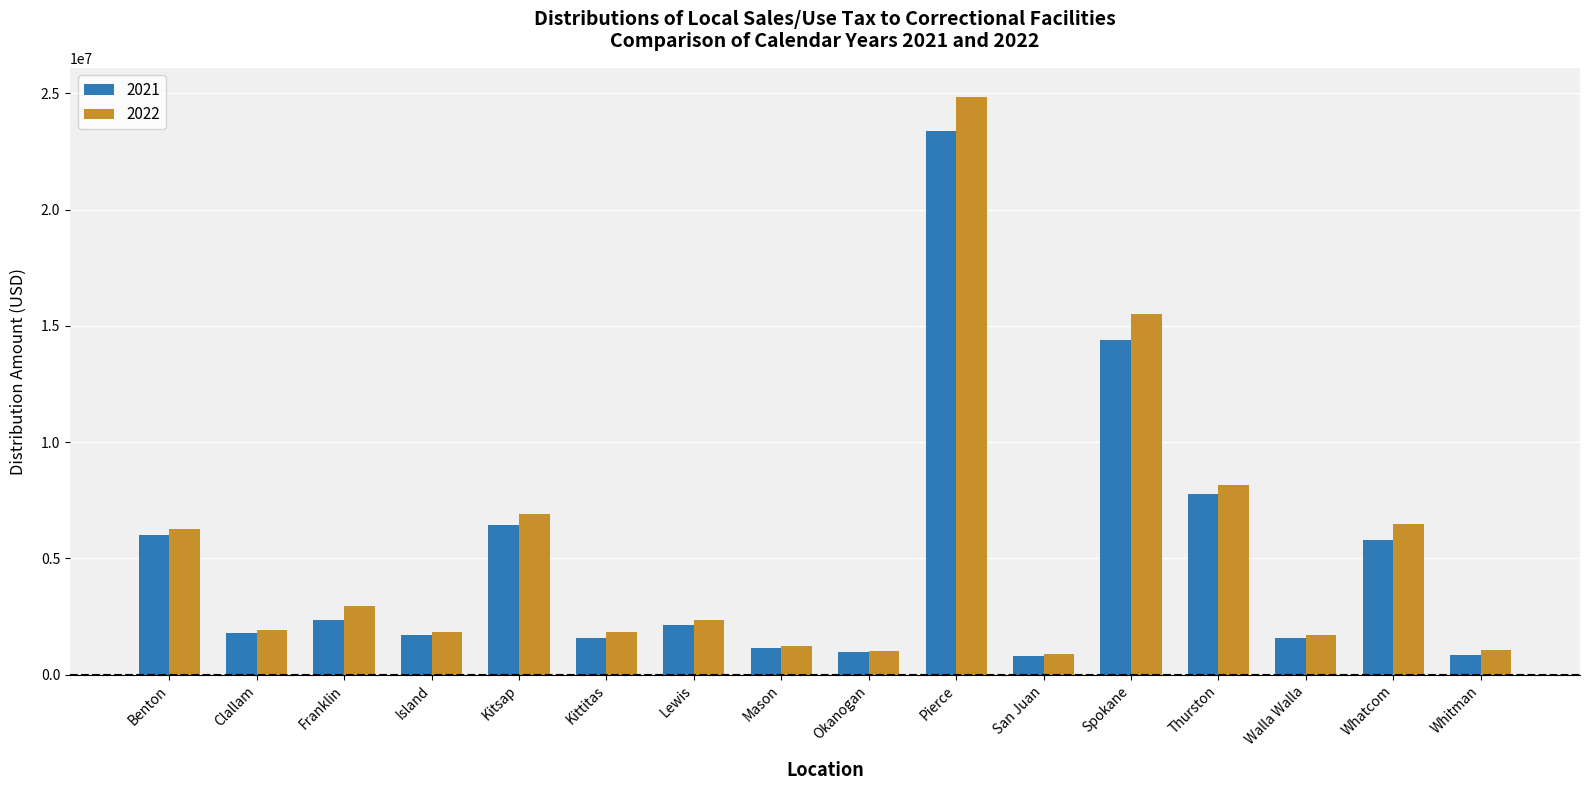

At how many categories does at least one series exceed 3184103?

6